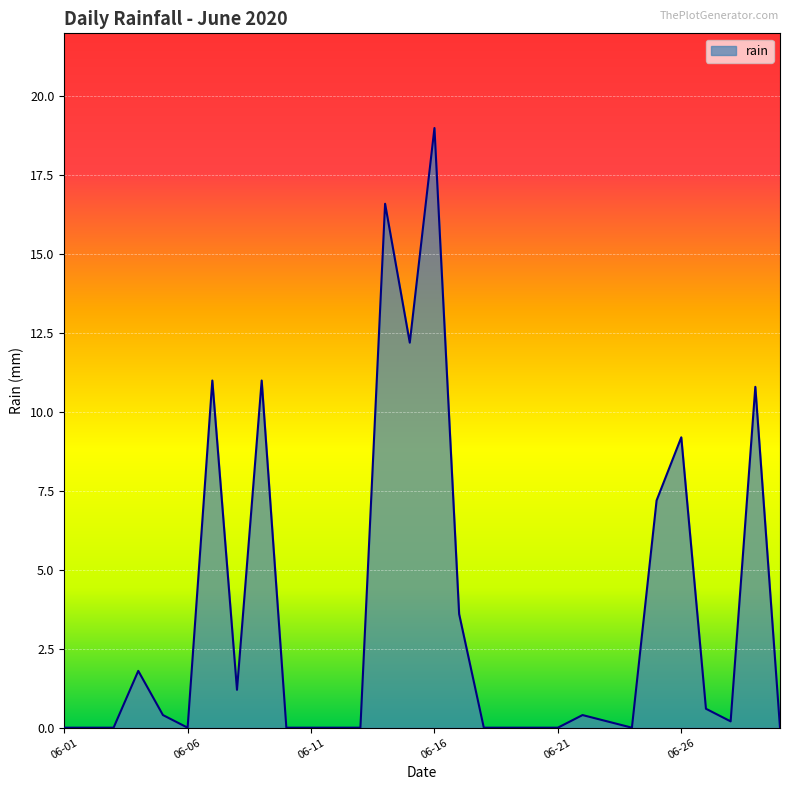

What is the greatest value displayed?

19.0